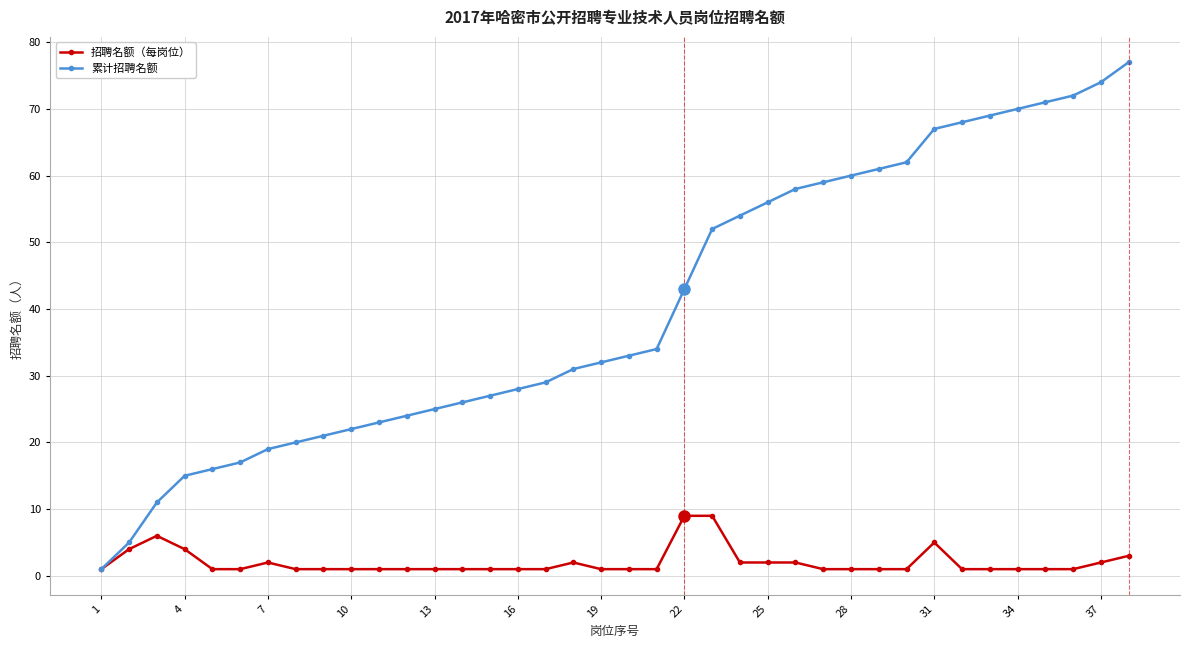

Which series has the largest range (max minus min)?

累计招聘名额